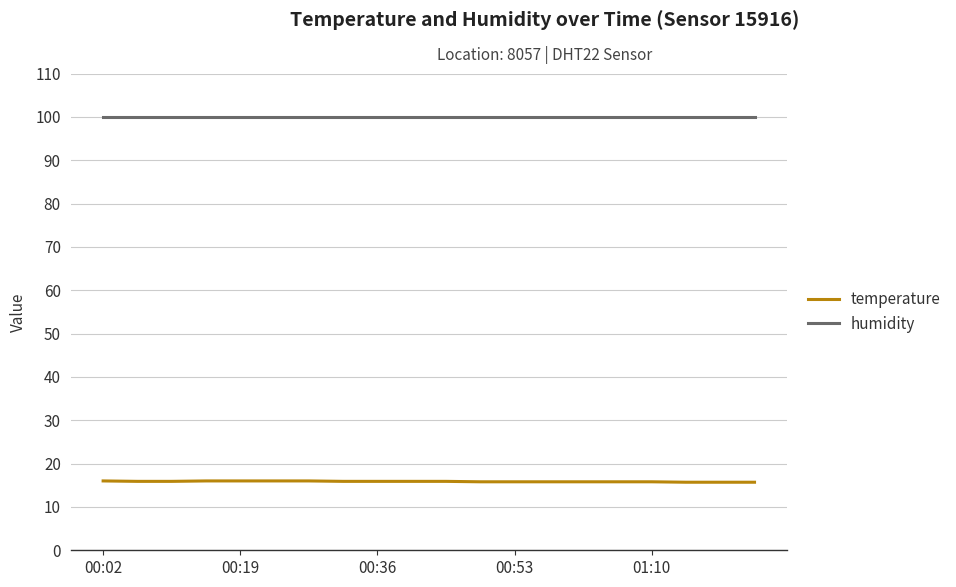

List the series in order of their peak value, lowest first.

temperature, humidity